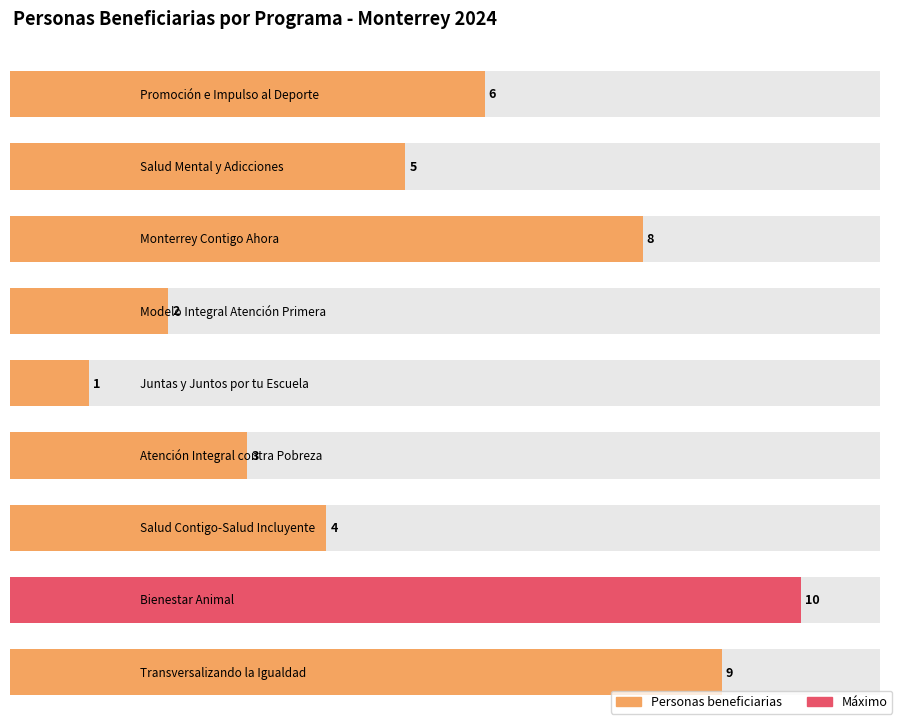

Which has a higher value, Salud Mental y Adicciones or Bienestar Animal?

Bienestar Animal